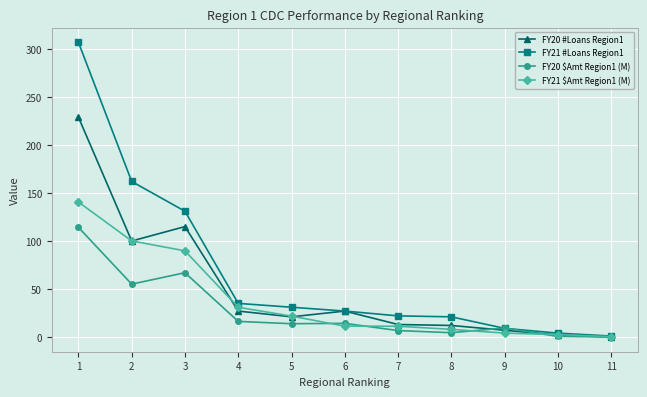

How many data points in FY21 #Loans Region1 are less than 27?

5